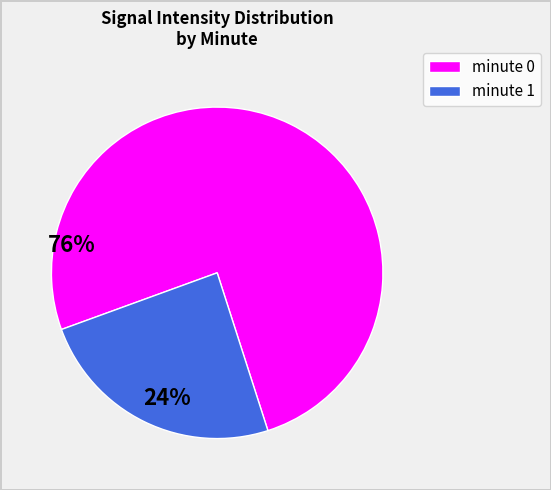

Combined, do minute 1 and minute 0 account for over 50%?

Yes